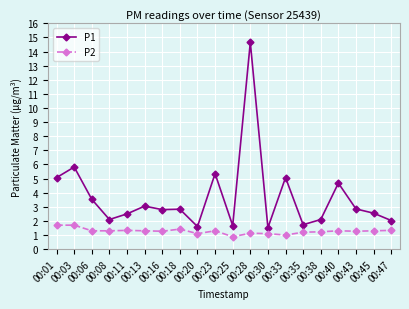

Which series has the widest spread of values?

P1